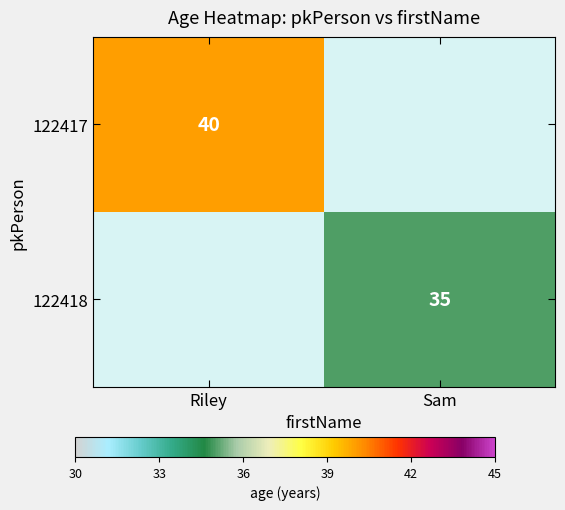

Is it true that 122417 equals 68 at Riley?

False